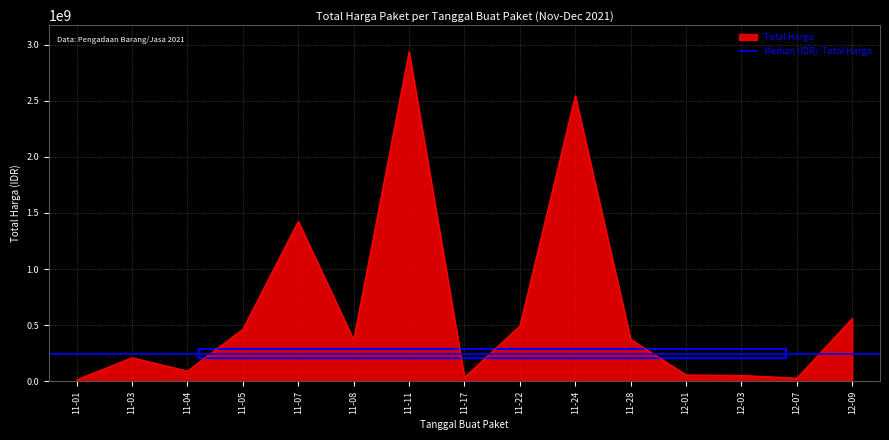

What is the highest value of the Total Harga series?

2939363240